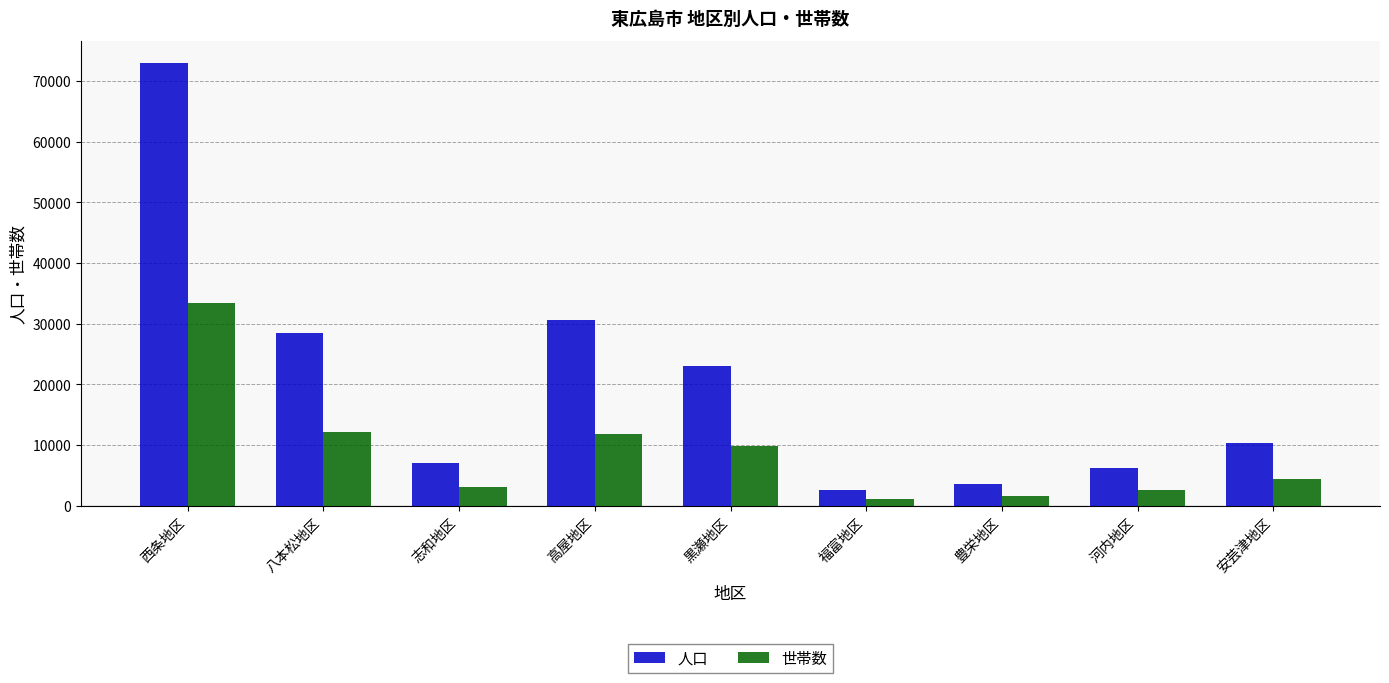

Are the bars grouped side by side (vs. stacked)?

Yes